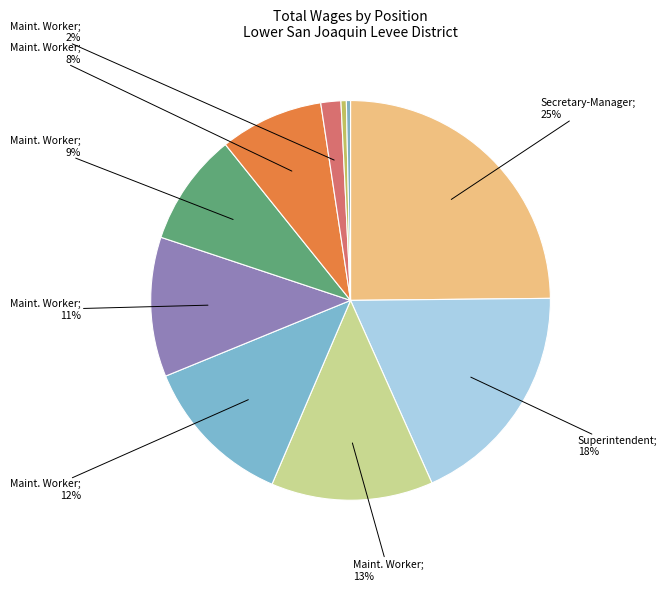

To the nearest percent, what is the difference between the largest and smallest slice percentages?

25%